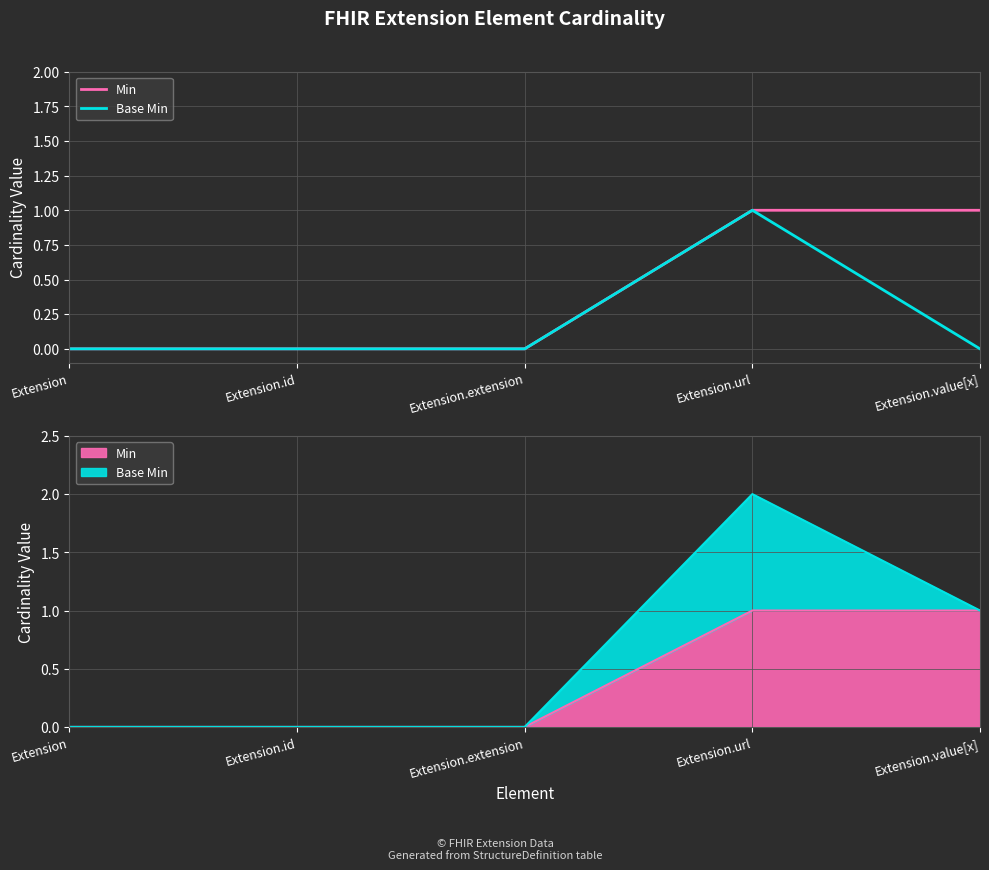

True or false: Base Min and Min intersect in this chart.

False